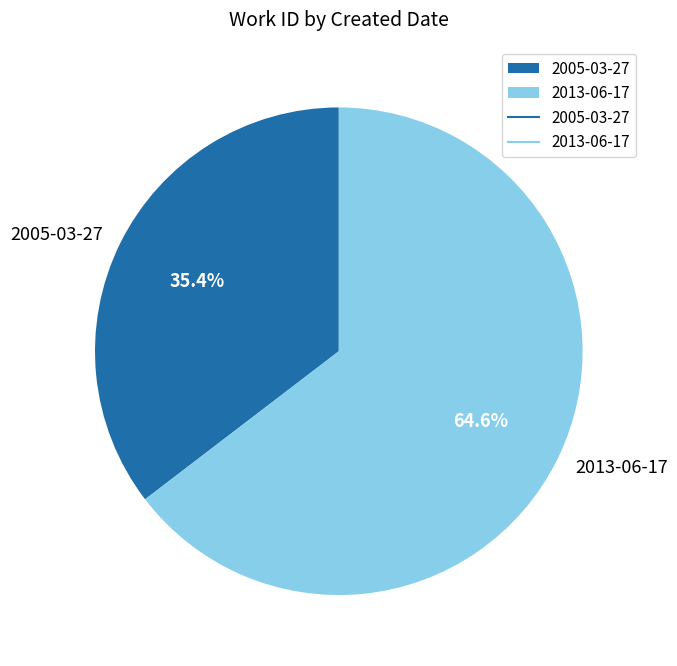

To the nearest percent, what is the difference between the 2013-06-17 and 2005-03-27 slice percentages?

29%